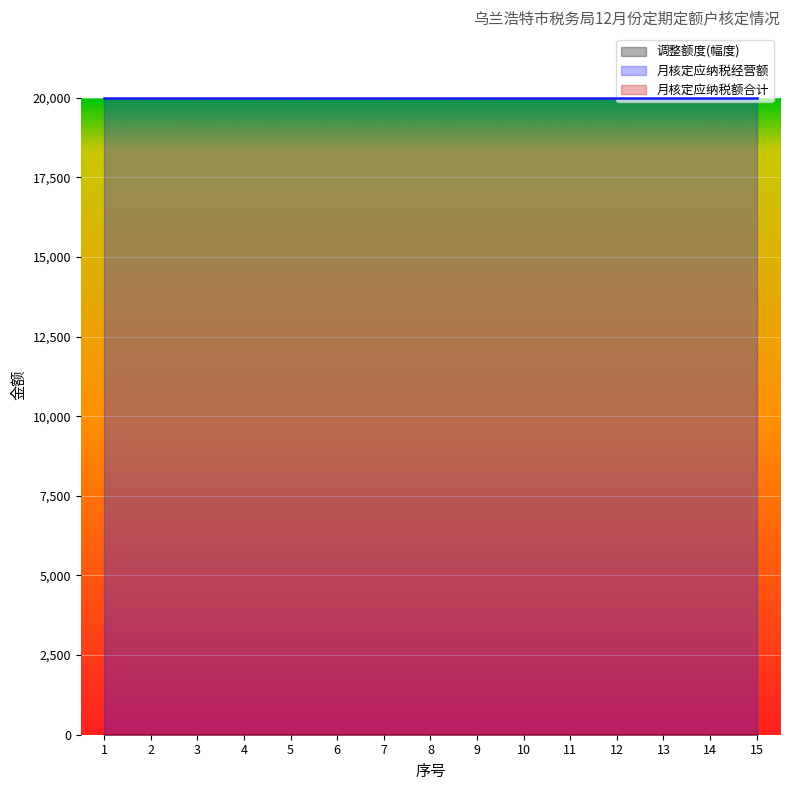

Which category has the highest value across all series?

1